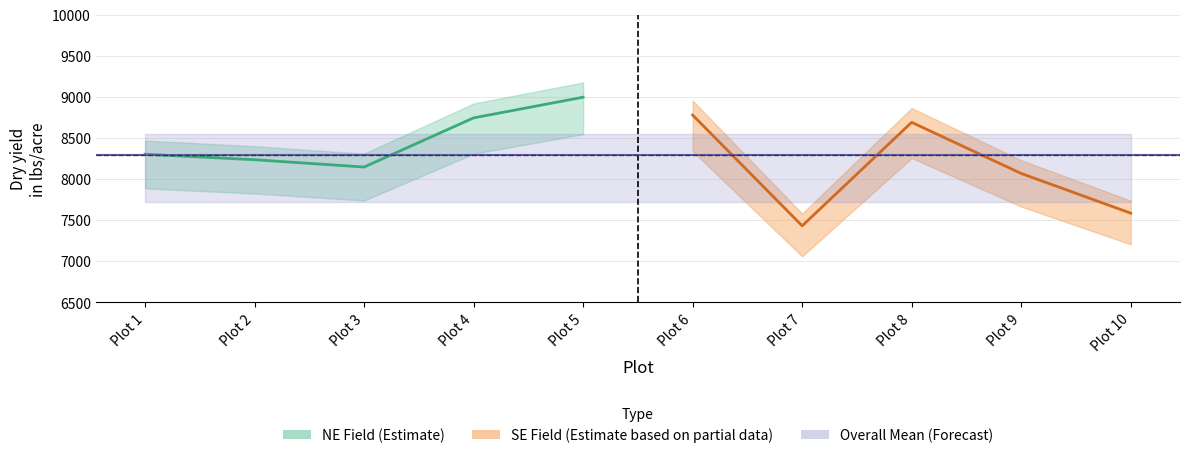

How many data points in ne_dry_yield are less than 8301?

2